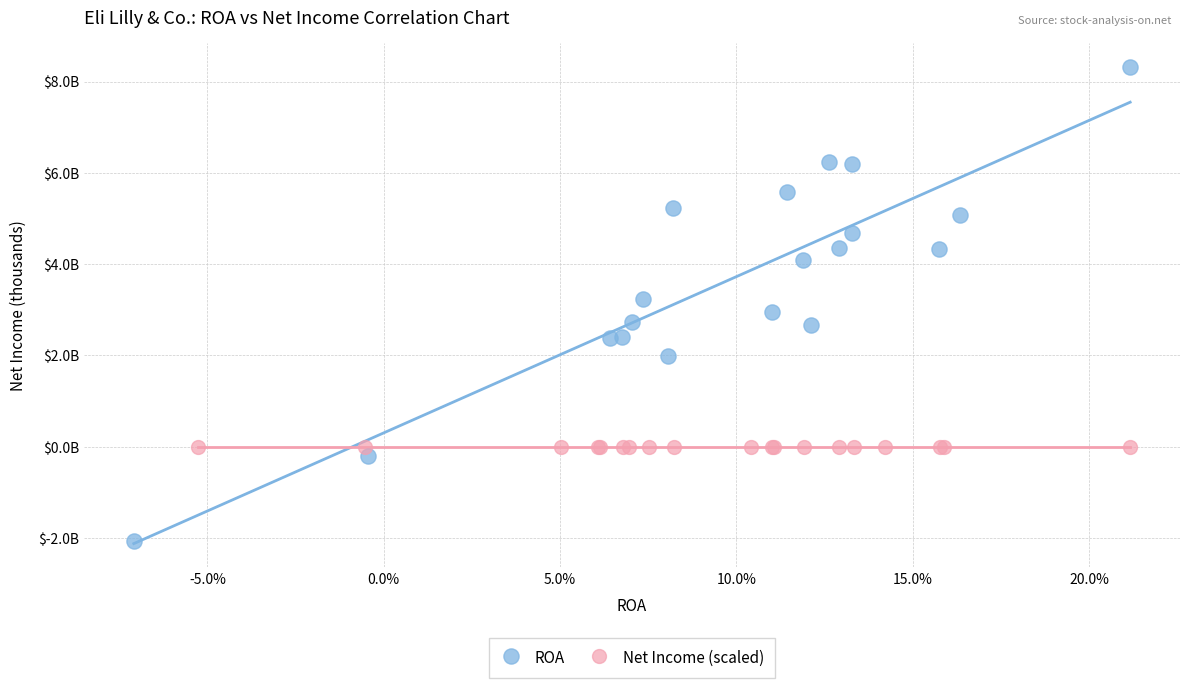

Which series contains the lowest Y value?

ROA